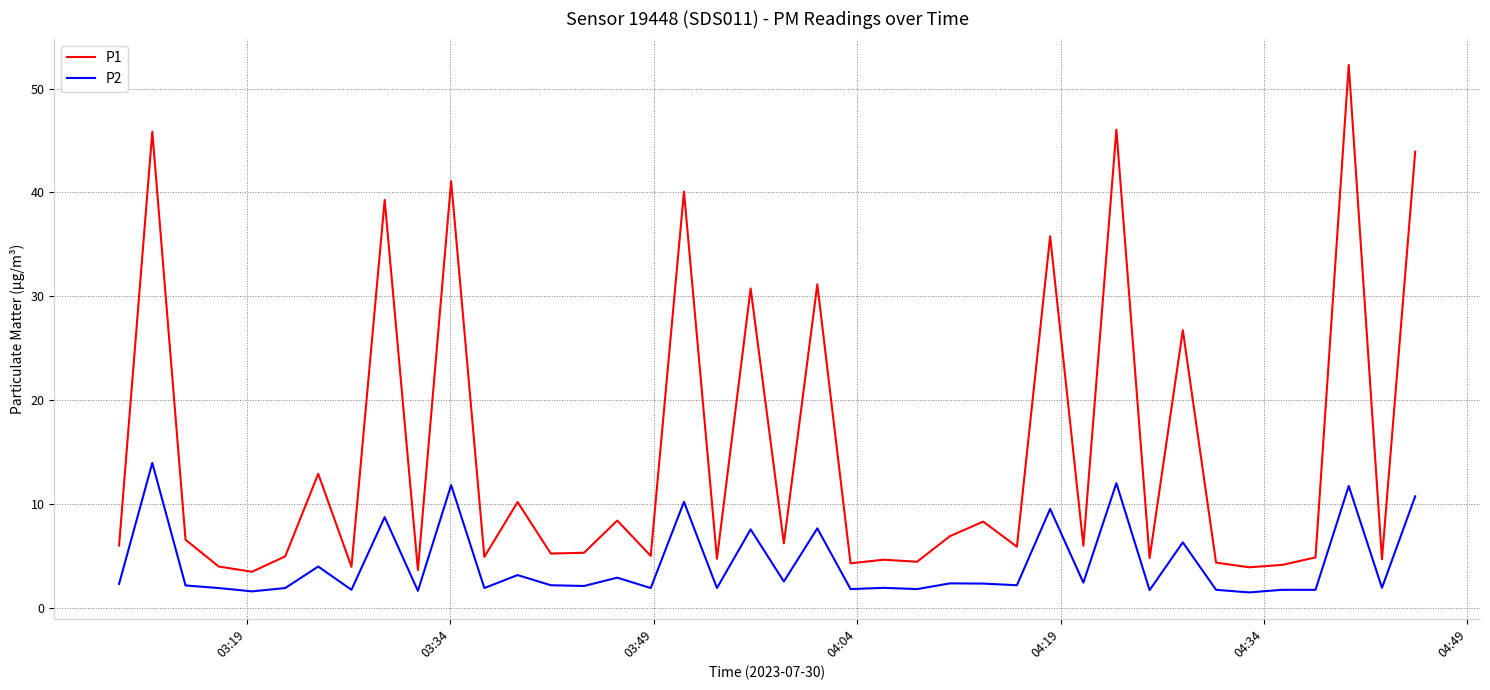

What is the minimum value shown in the chart?

1.5